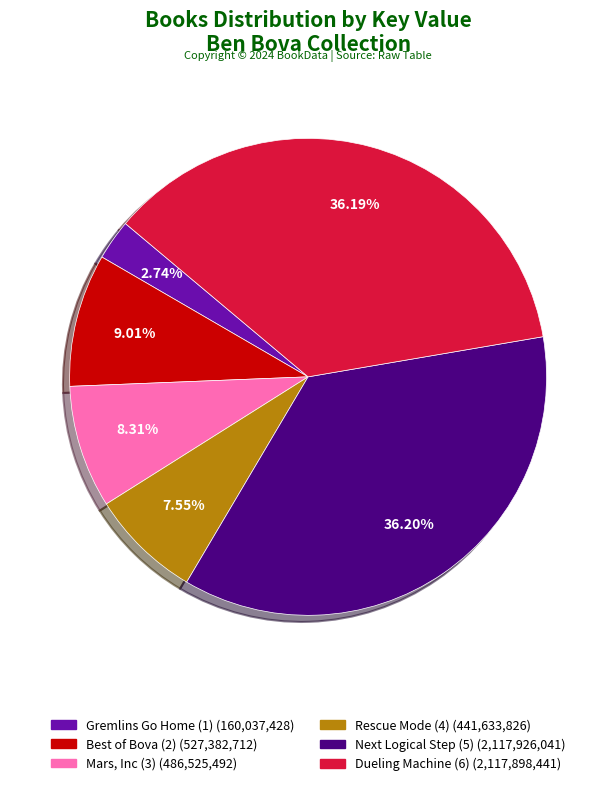

Is it true that Next Logical Step (5) is 50% of the pie?

False